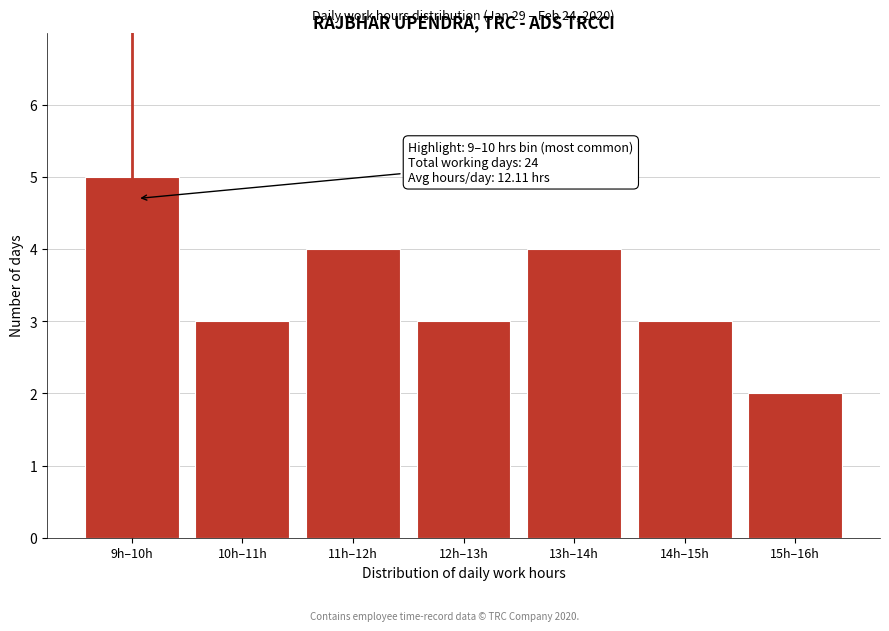

Reading right to left, list all the values displayed in this chart.

2	3	4	3	4	3	5